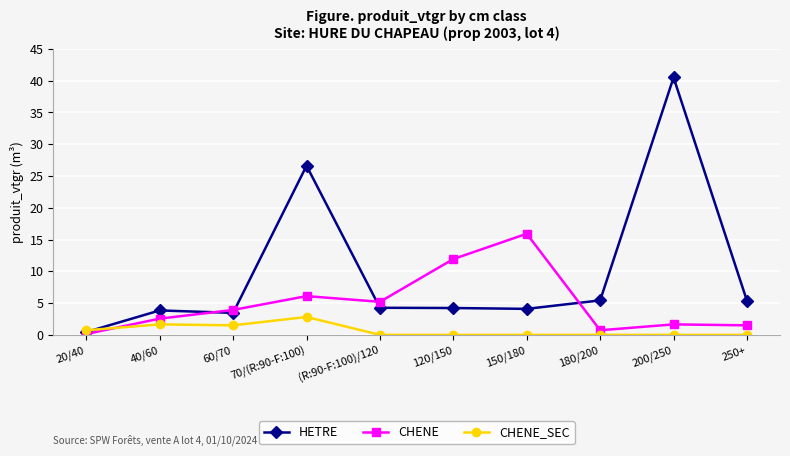

After their last crossing, which series has the higher values: CHENE_SEC or HETRE?

HETRE